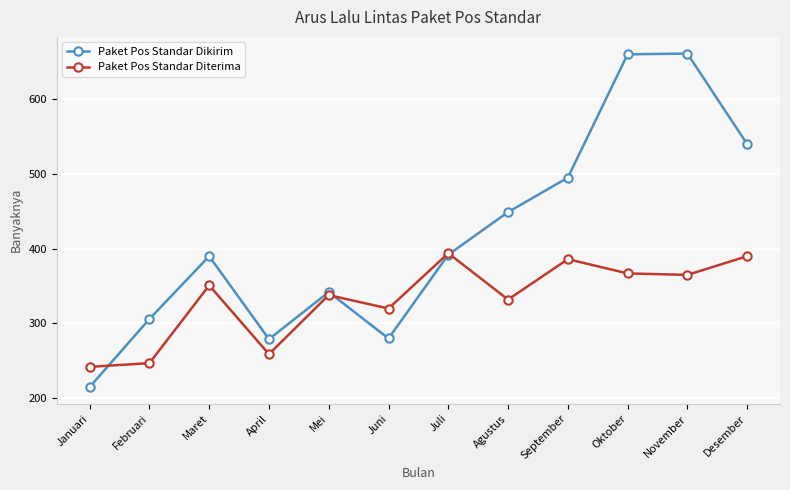

At which label does Paket Pos Standar Diterima reach its minimum?

Januari